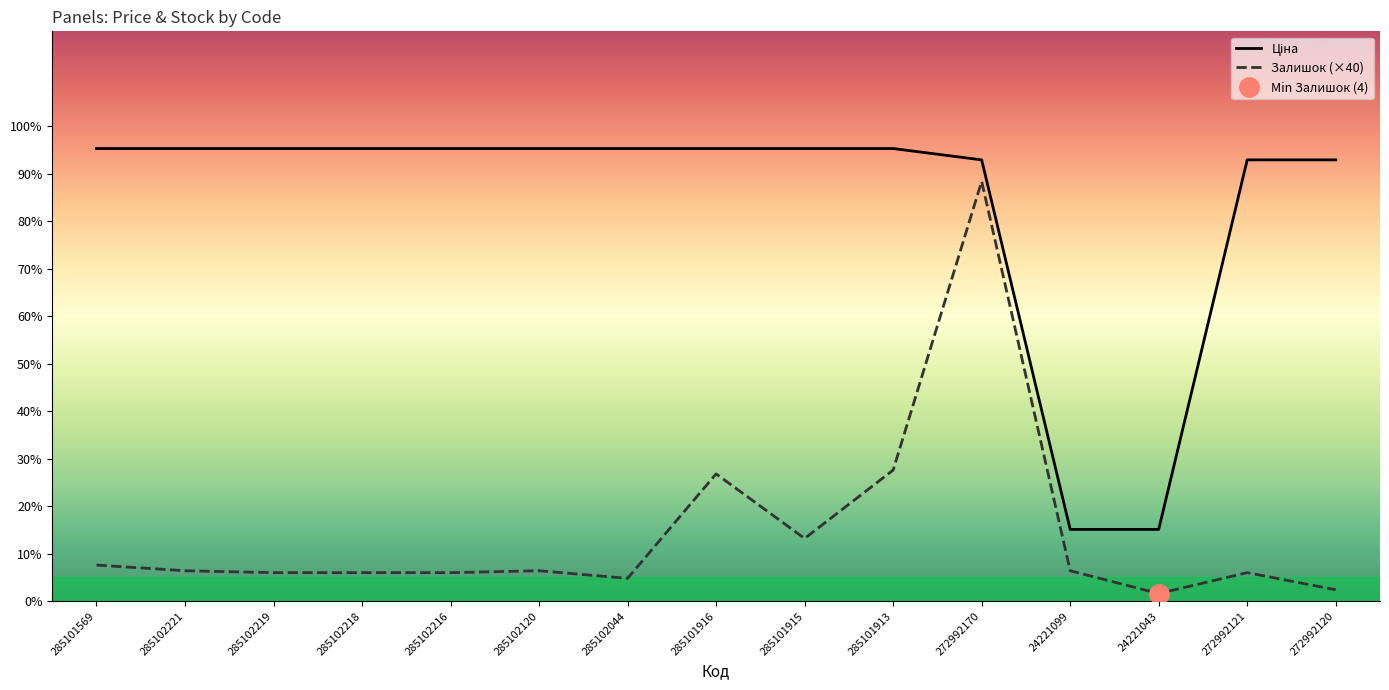

How many data points does each series have?

15